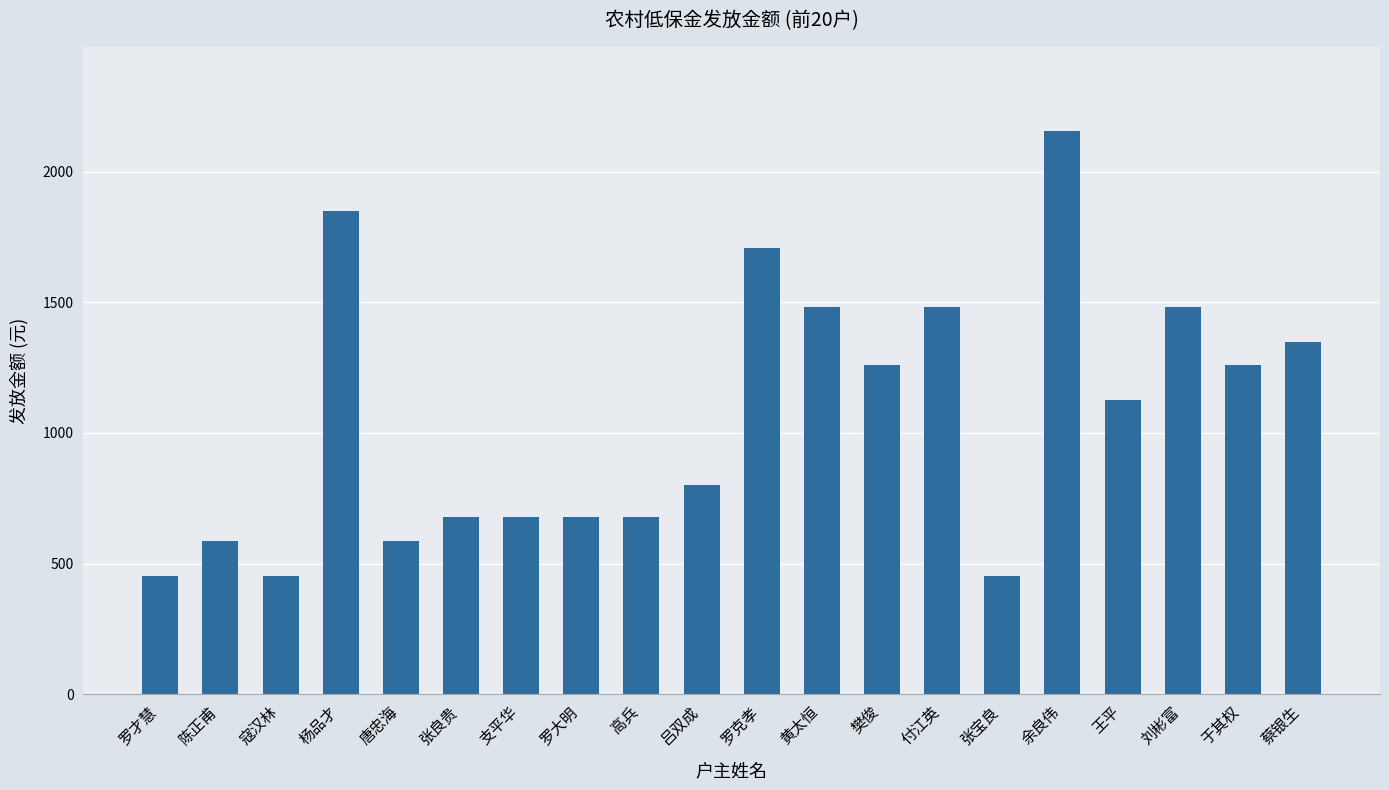

What is the ratio of the value at 王平 to the value at 张宝良?

2.5